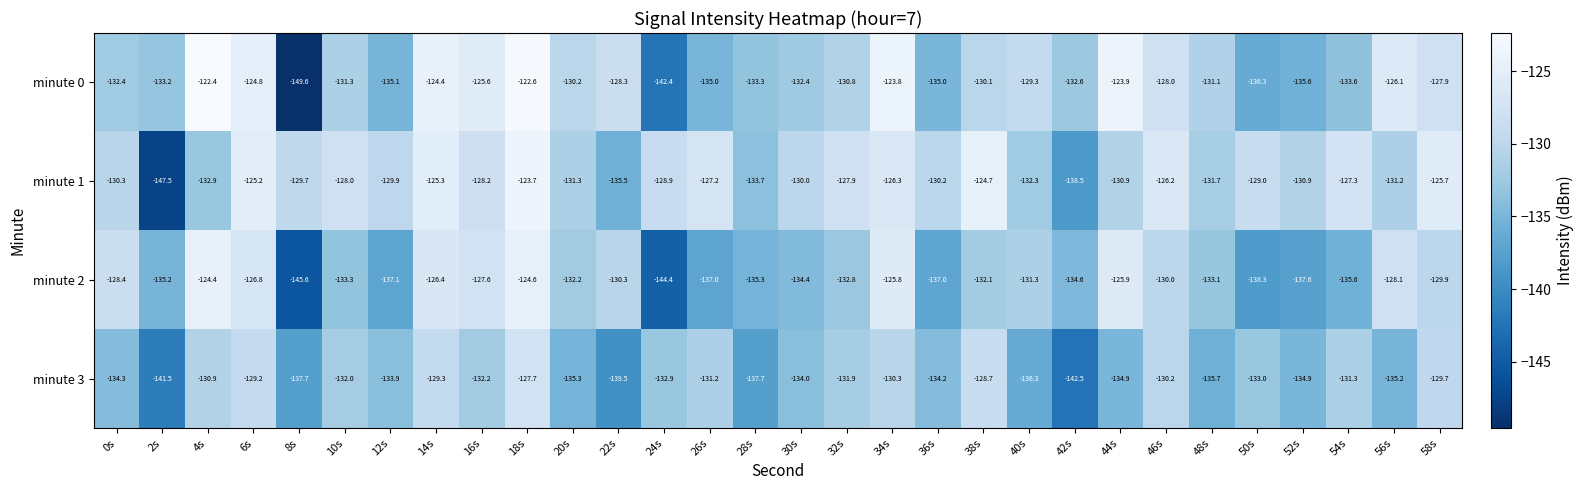

What is the difference between the second highest and minimum values in the minute 3 series?

13.8